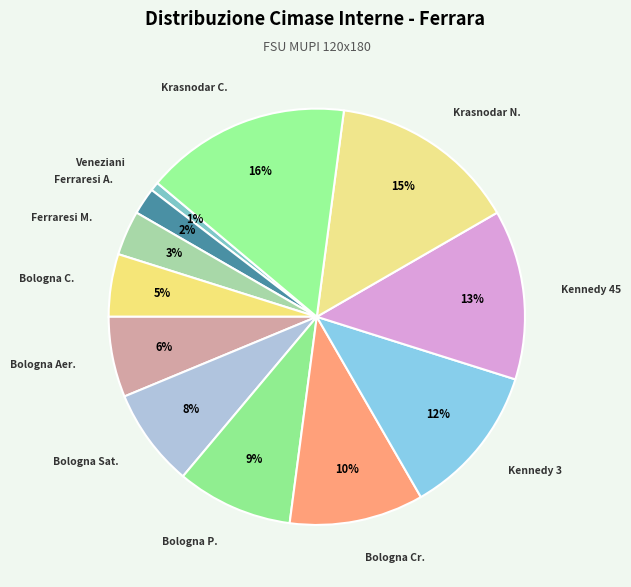

To the nearest percent, what is the difference between the largest and smallest slice percentages?

15%